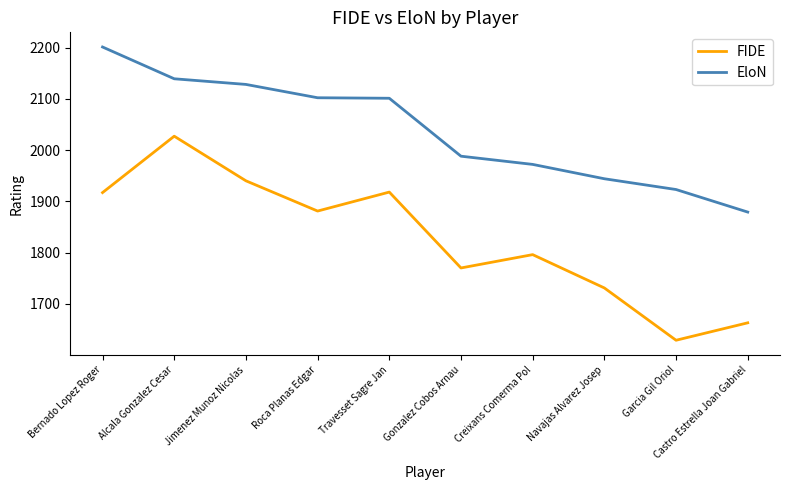

Is the value of EloN at Jimenez Munoz Nicolas greater than the value of FIDE at Bernado Lopez Roger?

Yes